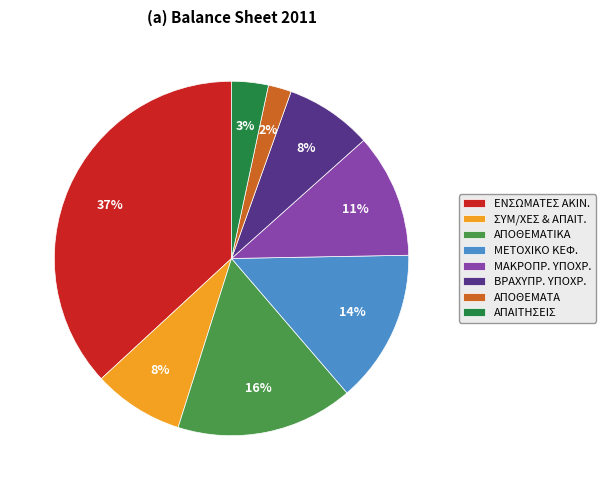

Which has a higher value, ΑΠΟΘΕΜΑΤΙΚΑ or ΑΠΟΘΕΜΑΤΑ?

ΑΠΟΘΕΜΑΤΙΚΑ